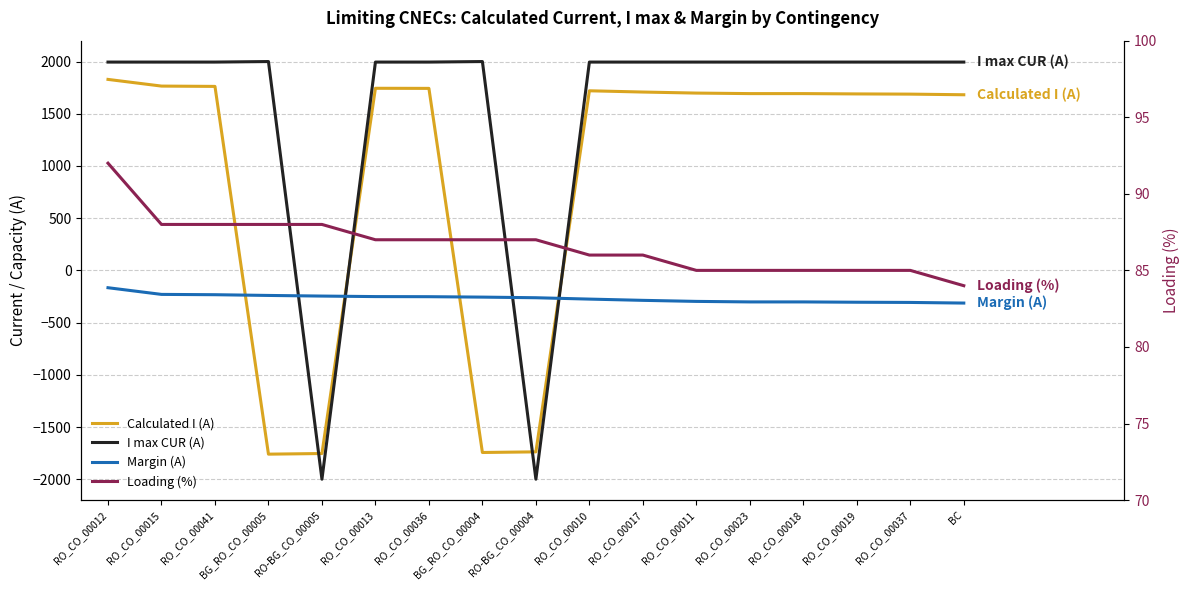

Which category has the highest value in the Margin (A) series?

RO_CO_00012